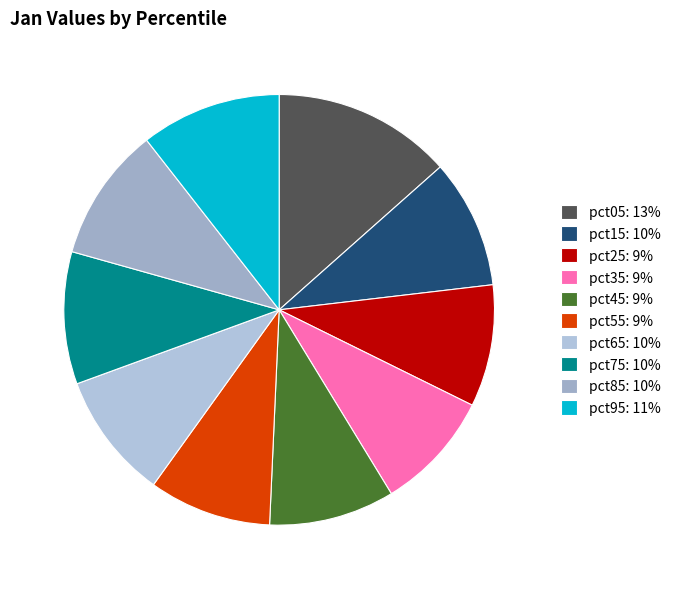

The pct15 slice represents 10% of the pie. True or false?

True